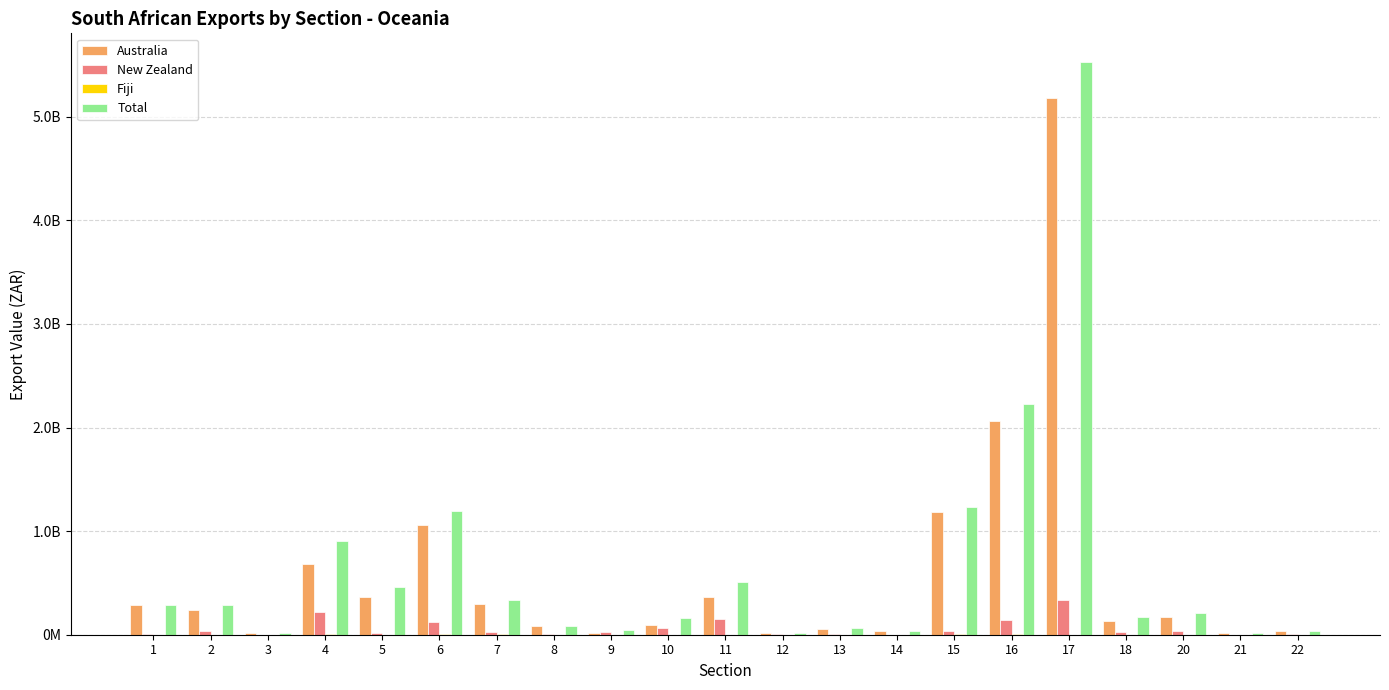

Which series changed the most between 1 and 7?

Total